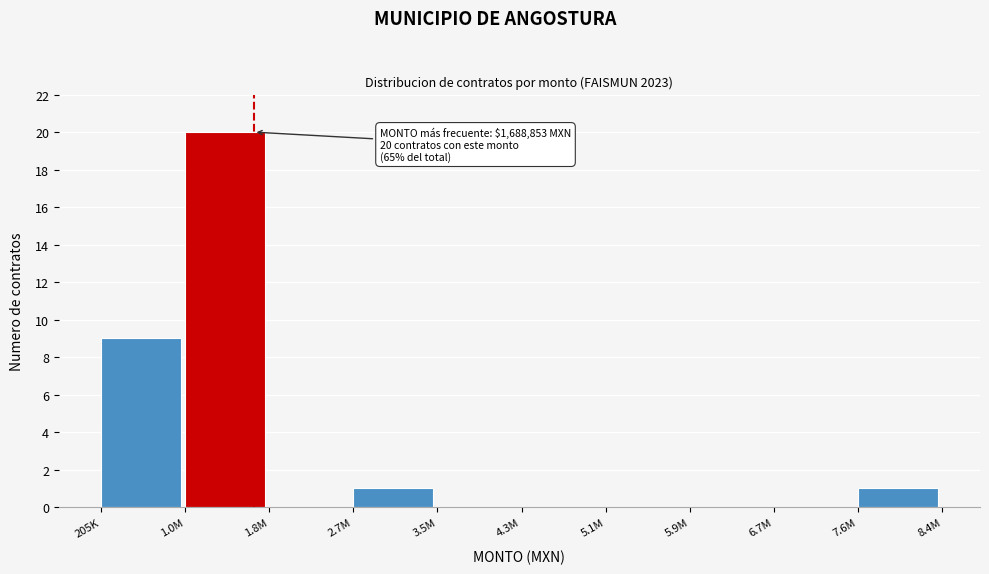

Reading left to right, list all the values displayed in this chart.

205K=9	1.0M=20	1.8M=0	2.7M=1	3.5M=0	4.3M=0	5.1M=0	5.9M=0	6.7M=0	7.6M=1